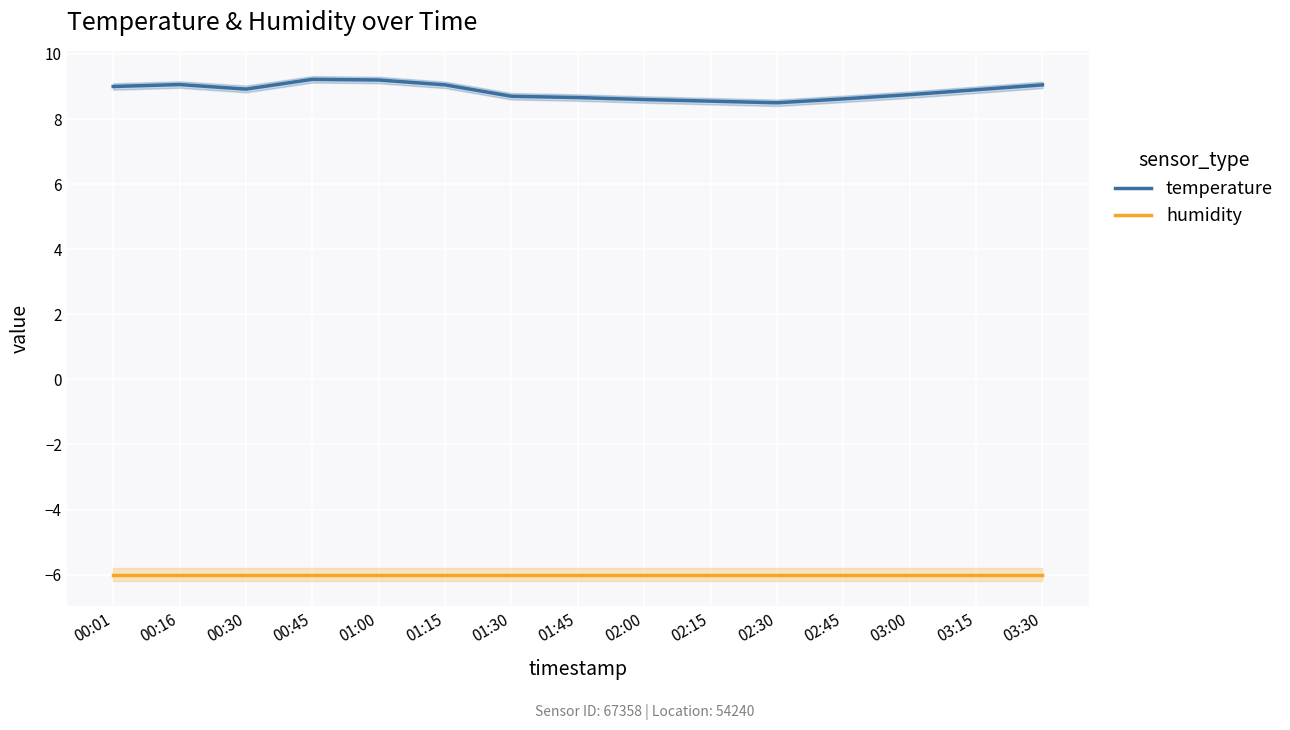

What is the label of the 4th point from the right?

02:45